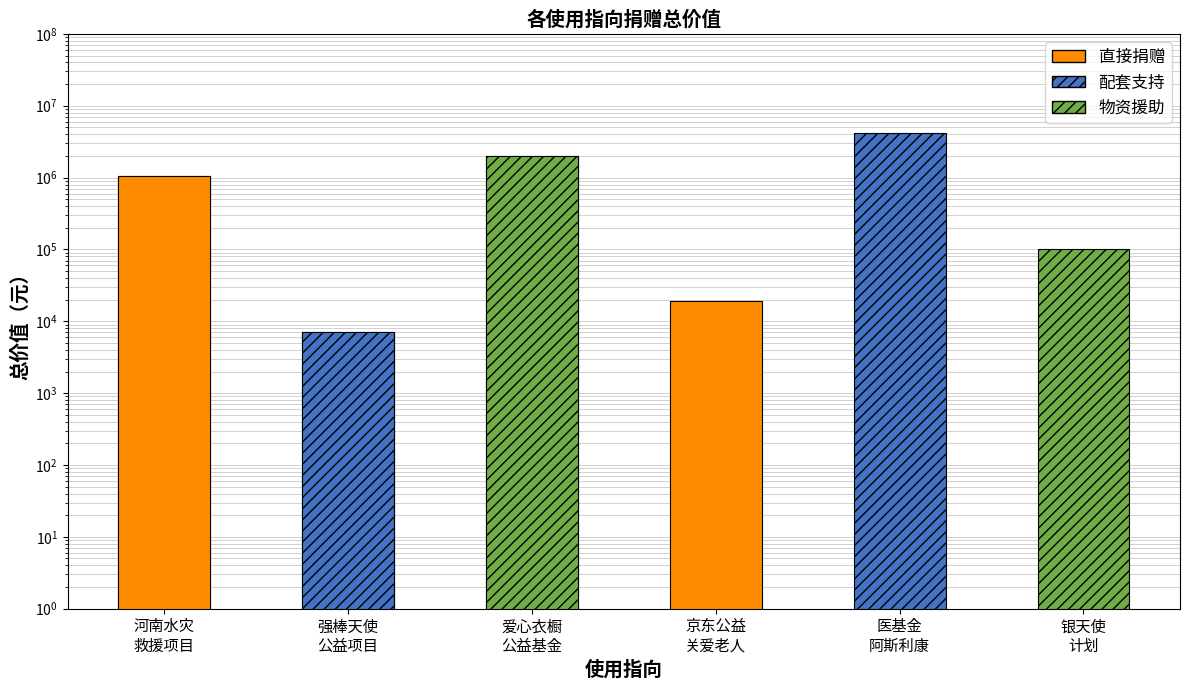

How many data points are above 1040922?

2